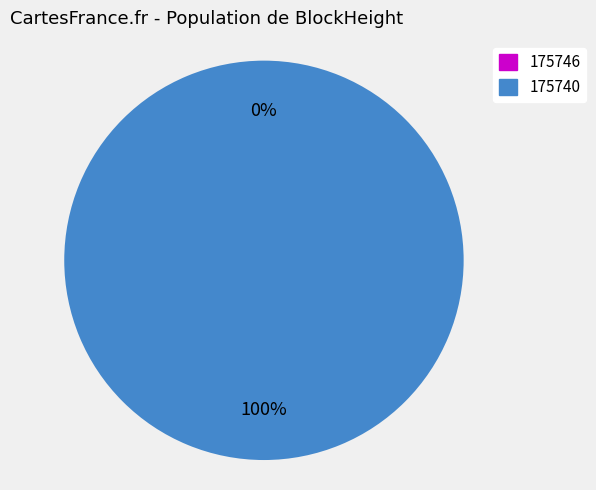

What percentage is the 175740 slice, to the nearest percent?

100%